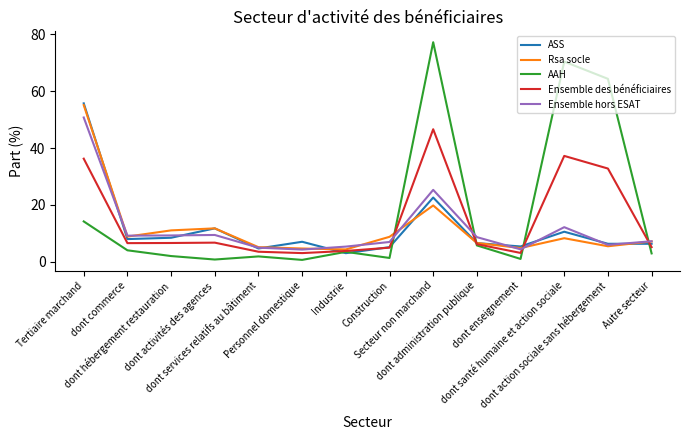

True or false: Rsa socle and Ensemble hors ESAT intersect in this chart.

True